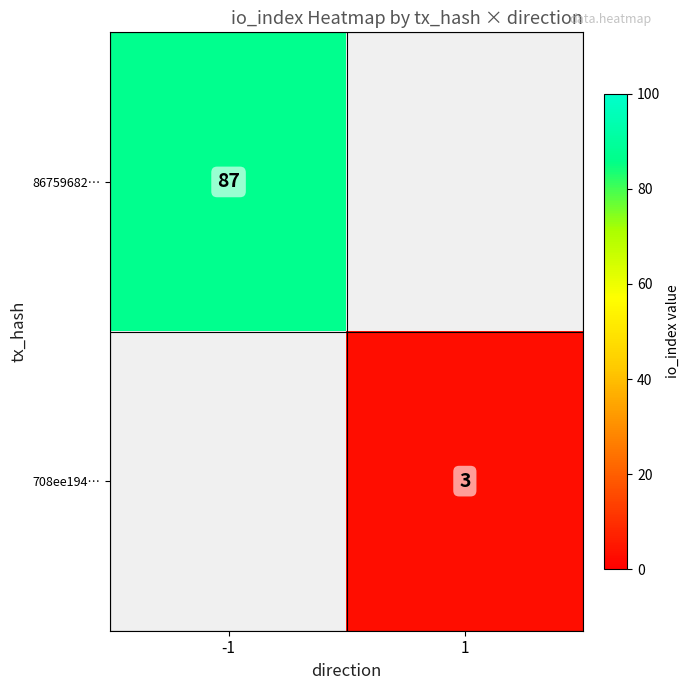

Is it true that 86759682… equals 23.5 at -1?

False